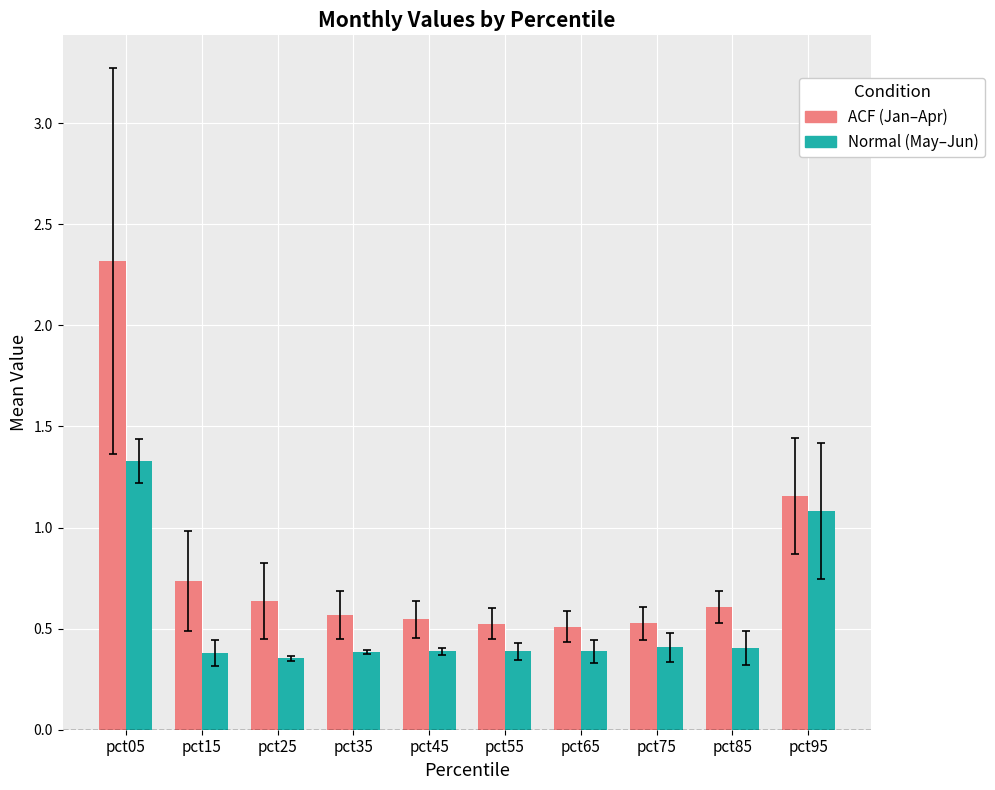

What is the maximum value shown in the chart?

2.3